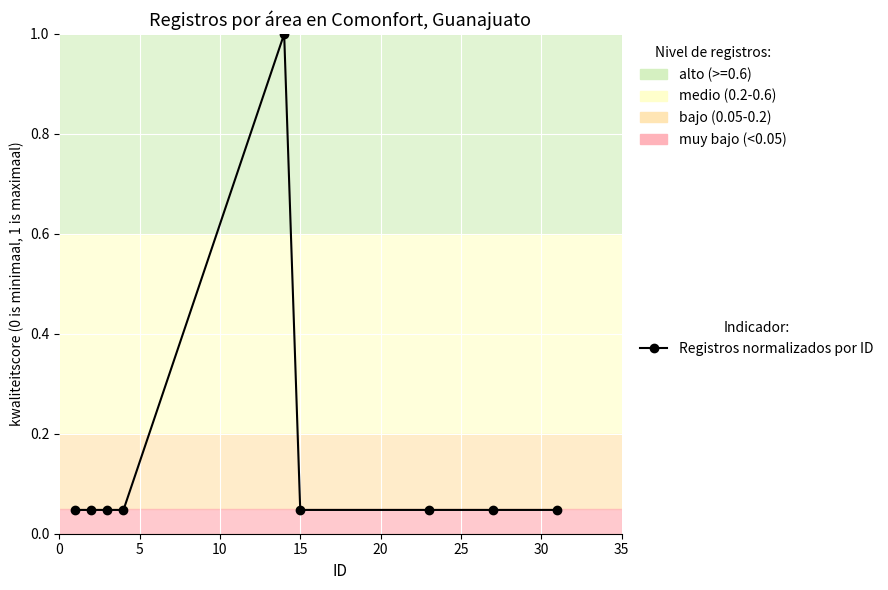

How many lines are shown in the chart?

1